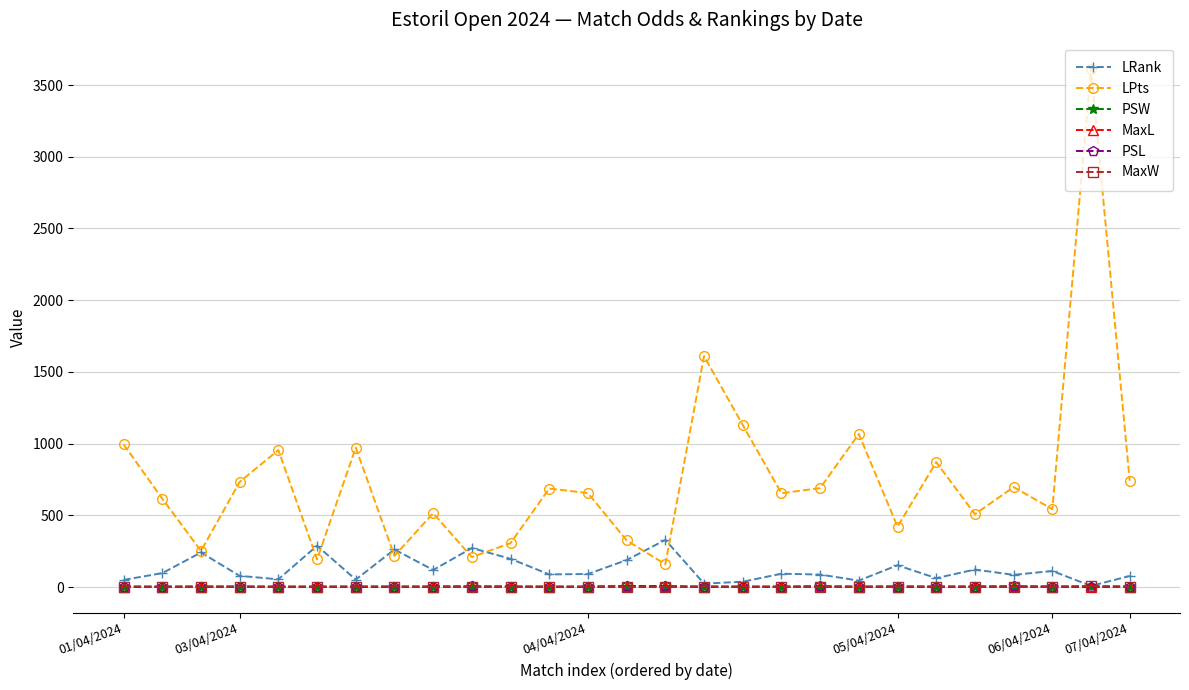

What is the difference between the maximum and second lowest values in the LPts series?

3422.0